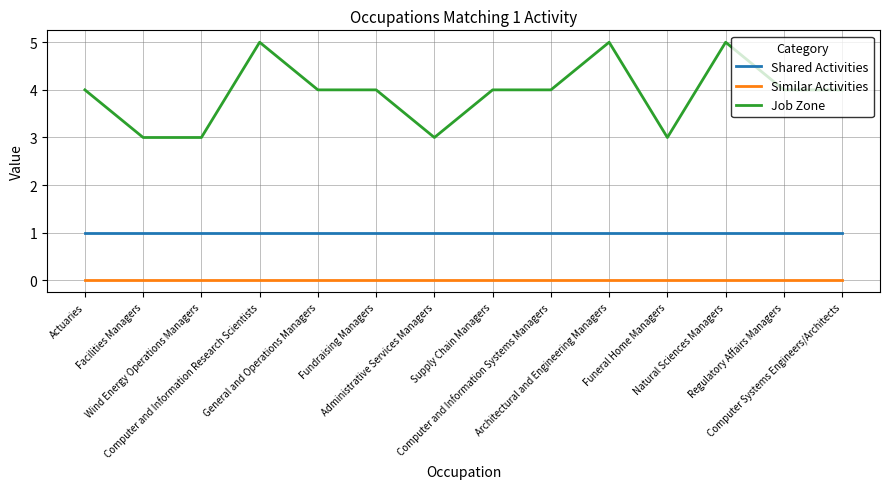

What is the difference between the highest and lowest values at Facilities Managers?

3